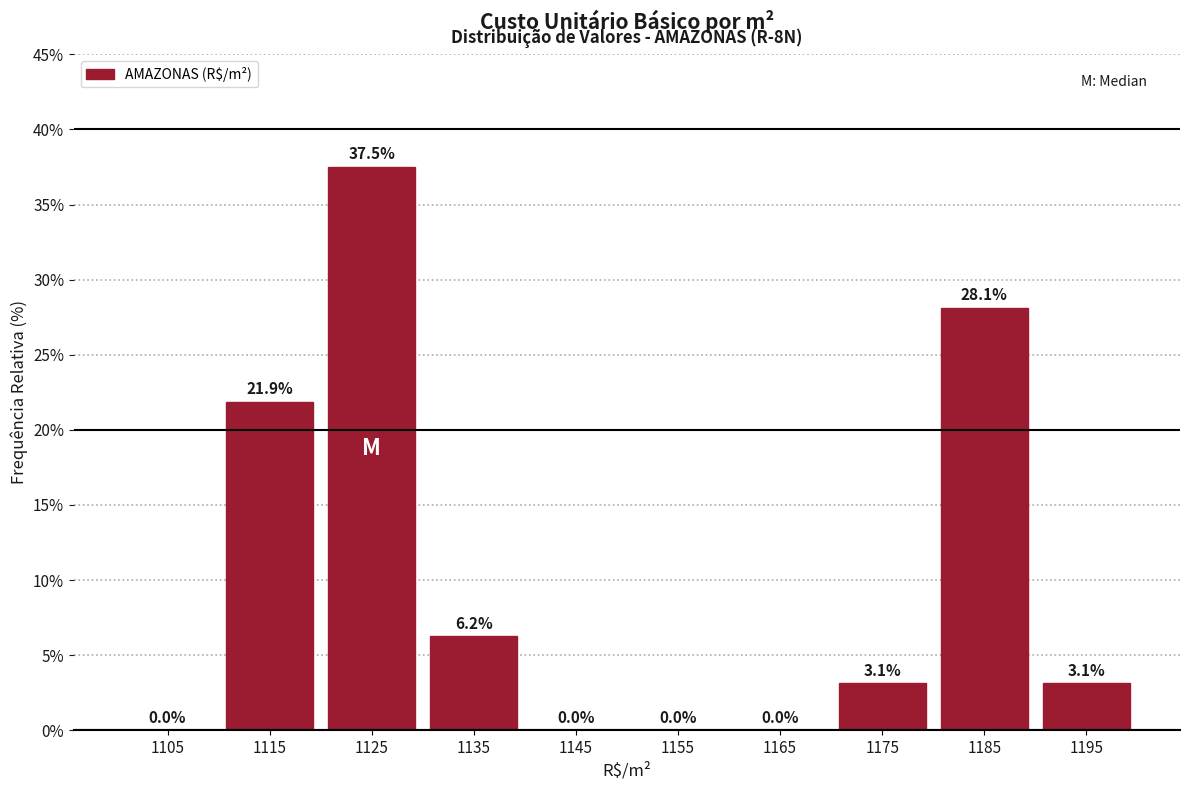

Over which range of the x-axis is the bar tallest?

1120 to 1130